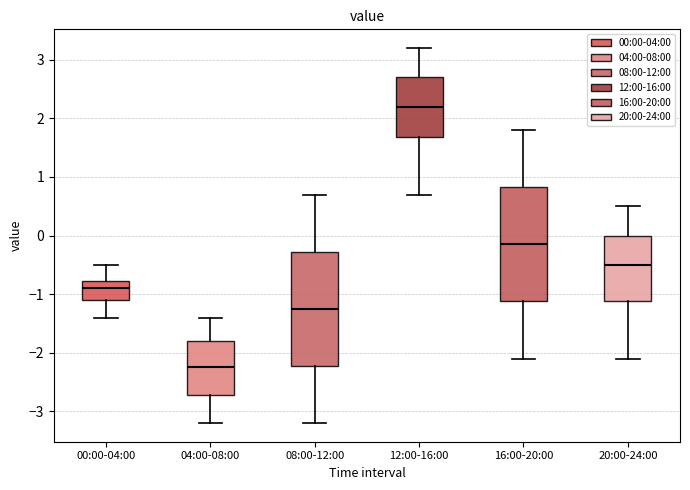

Reading left to right, read every box against the y-axis: the position of its median line, the range the box covers, and the ends of its whiskers. The values are not printed on the chart, so give them approximately, as read against the axis.

00:00-04:00: median -0.9, box -1.1 to -0.8, whiskers -1.4 to -0.5
04:00-08:00: median -2.2, box -2.7 to -1.8, whiskers -3.2 to -1.4
08:00-12:00: median -1.2, box -2.2 to -0.3, whiskers -3.2 to 0.7
12:00-16:00: median 2.2, box 1.7 to 2.7, whiskers 0.7 to 3.2
16:00-20:00: median -0.1, box -1.1 to 0.8, whiskers -2.1 to 1.8
20:00-24:00: median -0.5, box -1.1 to 0.0, whiskers -2.1 to 0.5